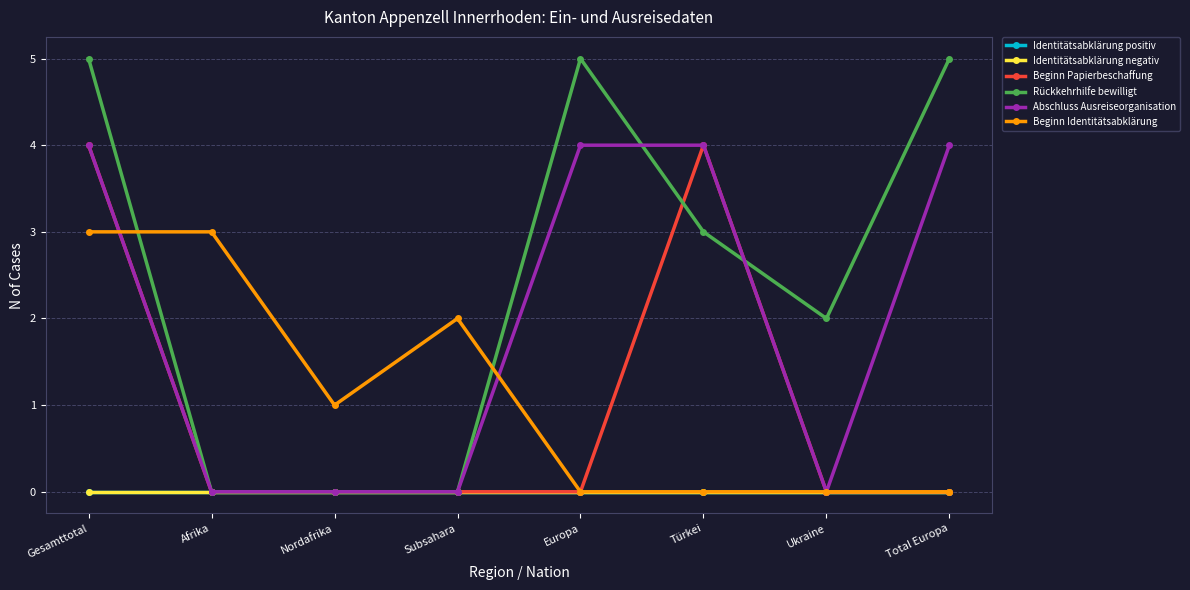

Is it true that Rückkehrhilfe bewilligt equals 0 at Nordafrika?

True